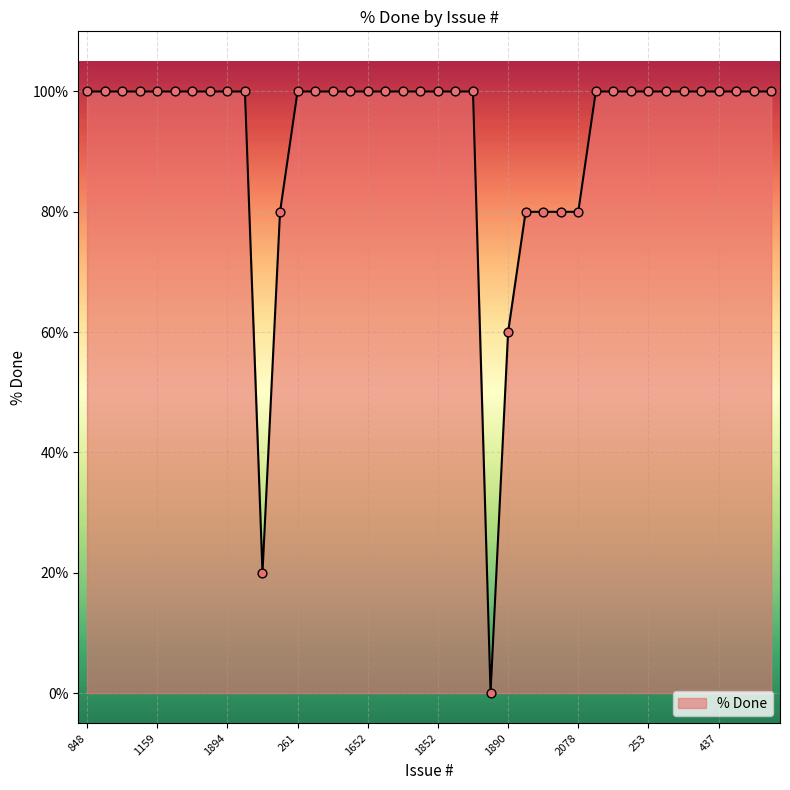

What is the maximum value shown in the chart?

100